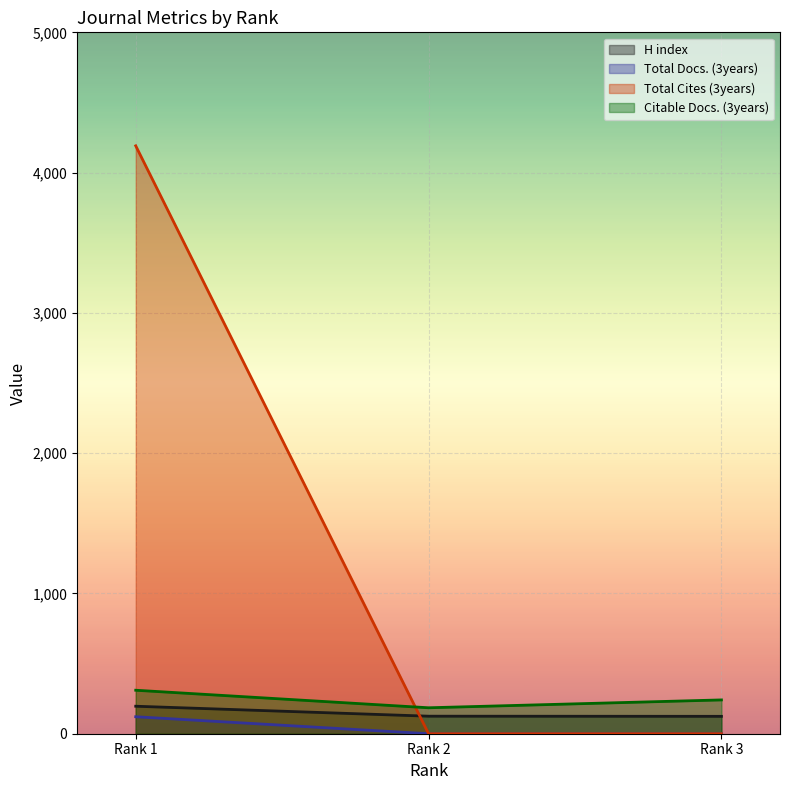

True or false: Total Cites (3years) has a value of 2677 at Rank 3.

False